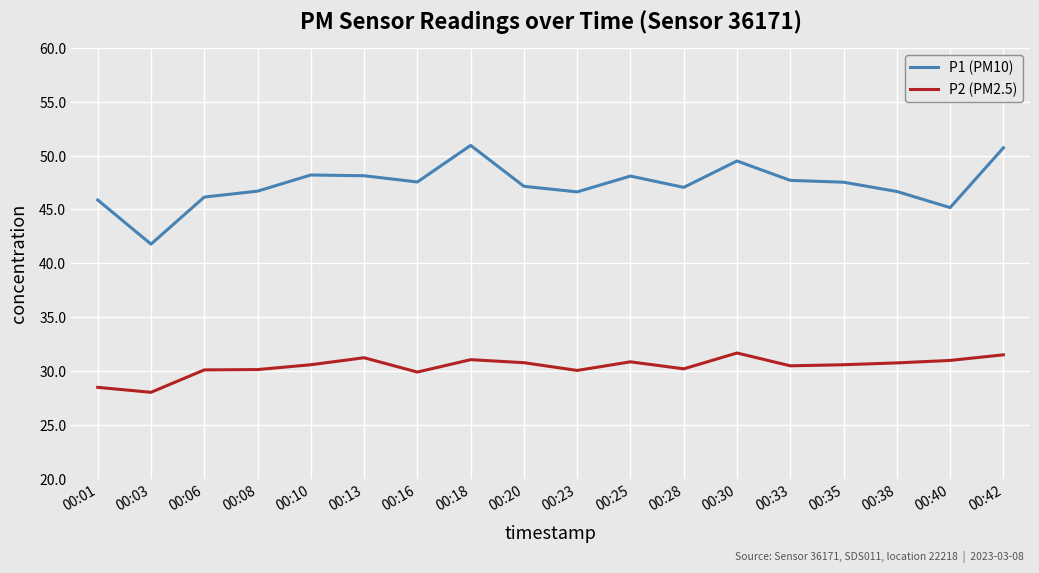

At which label is P2 (PM2.5) closest to 29?

00:01